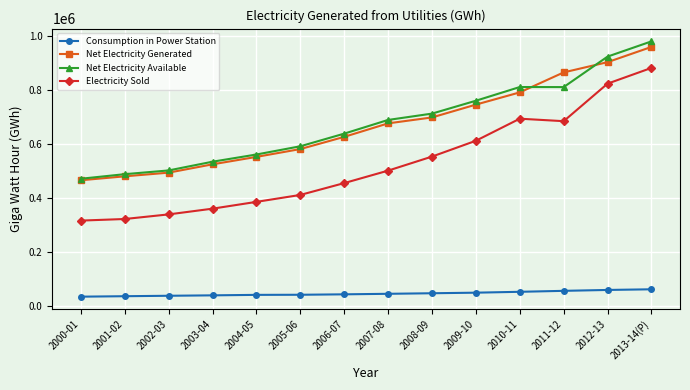

True or false: Consumption in Power Station and Net Electricity Available intersect in this chart.

False